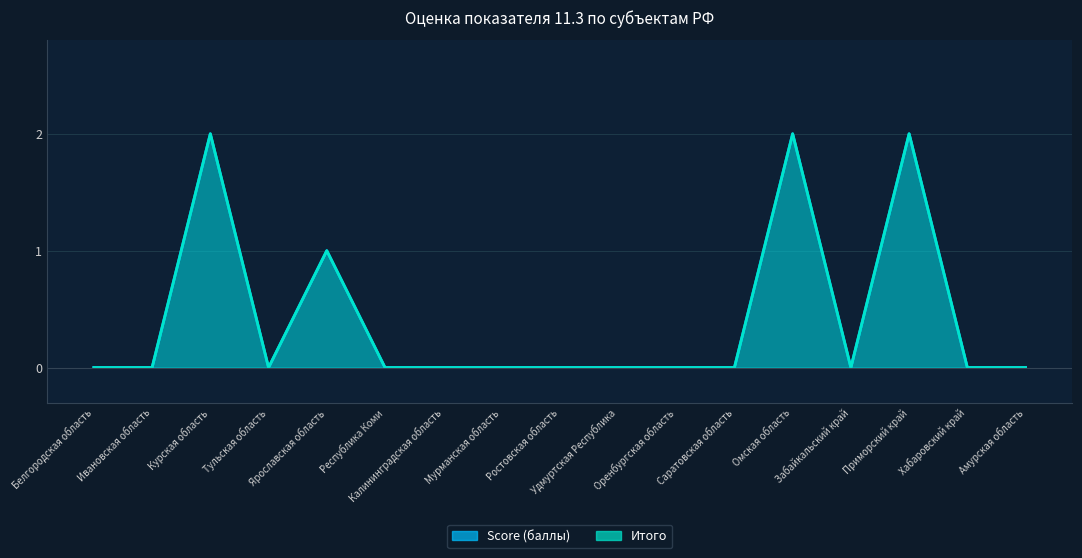

Is it true that Итого equals 2 at Ярославская область?

False